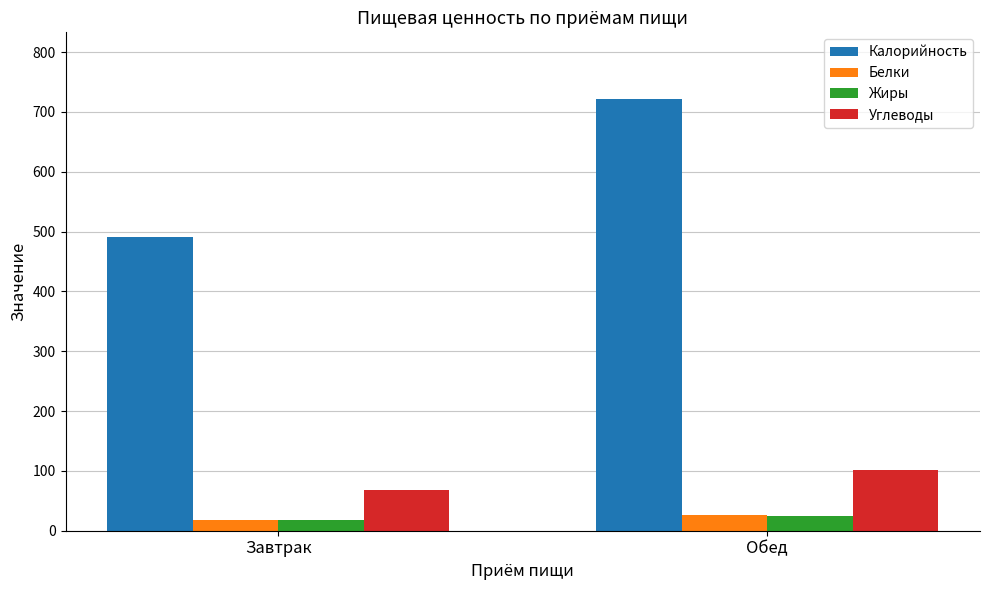

At which label does Калорийность reach its peak?

Обед